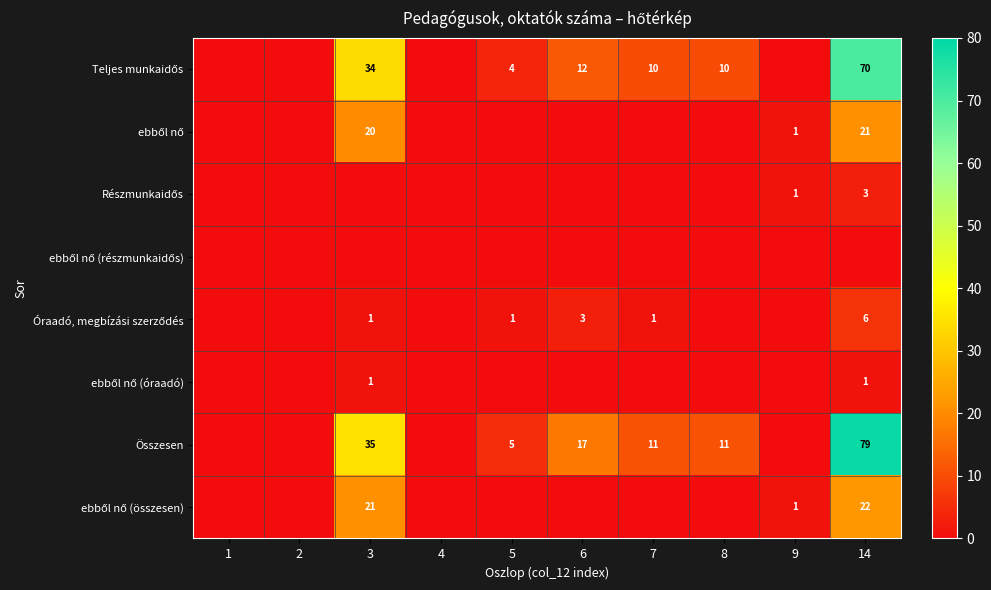

True or false: Összesen has a value of 79 at 14.

True